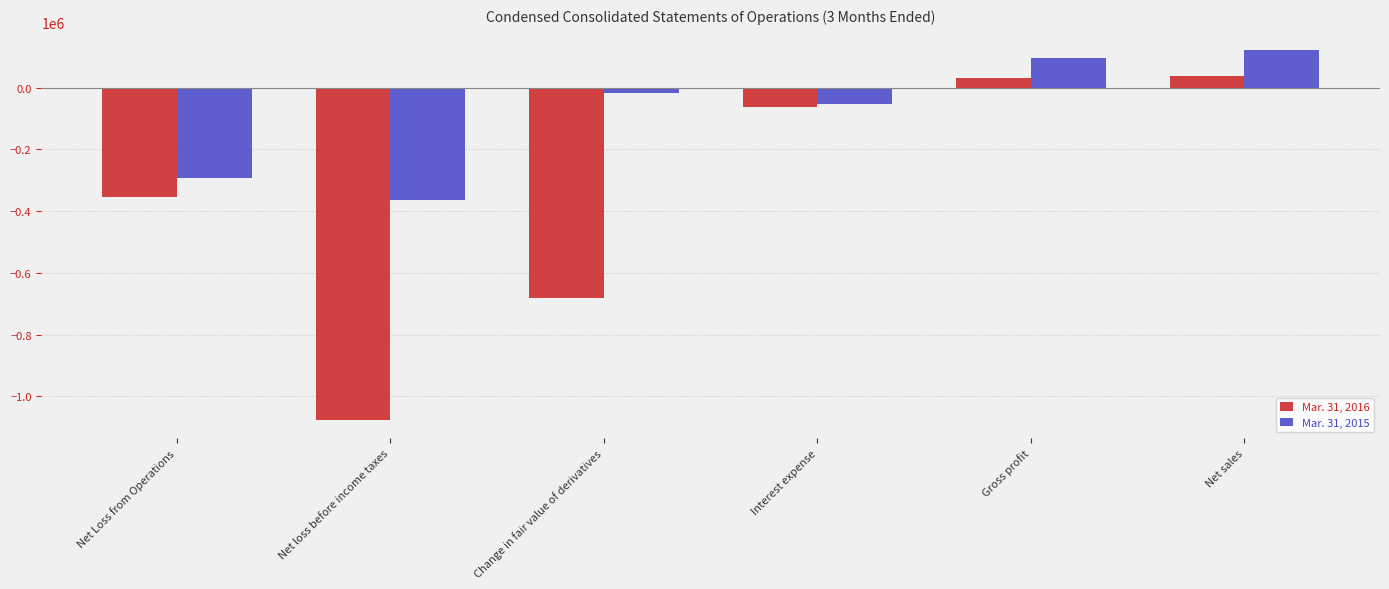

What is the label of the 6th bar from the left?

Net sales